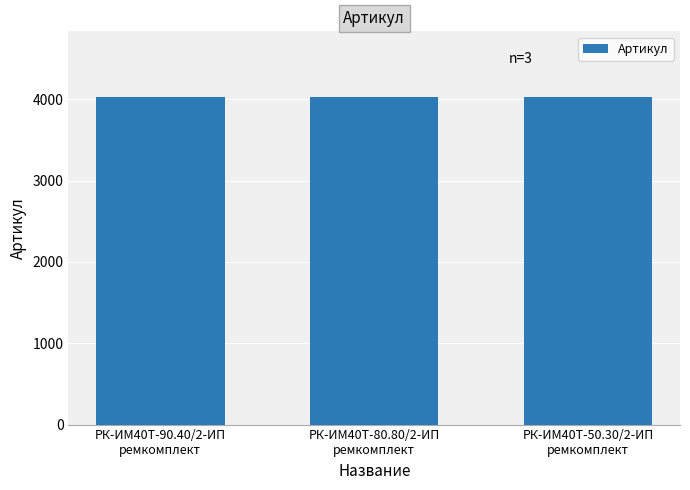

What is the maximum value shown in the chart?

4029